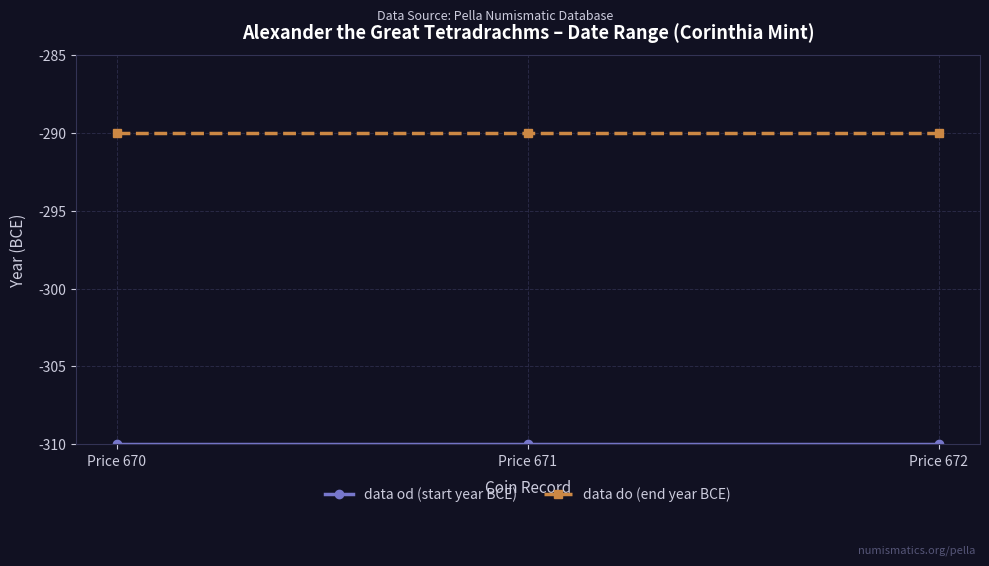

What is the value of the data do (end year BCE) point at the 3rd from the left?

-290